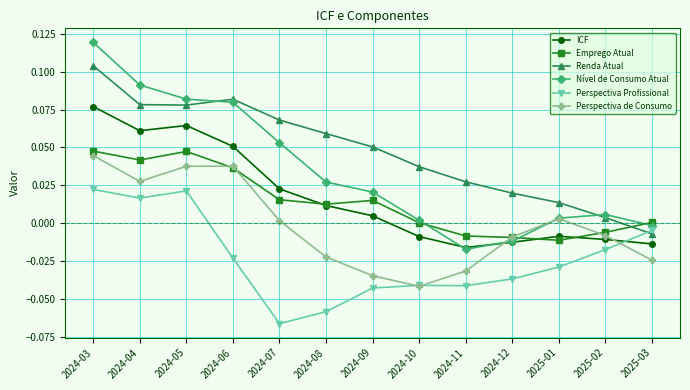

At 2024-04, list the series in order from smallest to largest.

Perspectiva Profissional, Perspectiva de Consumo, Emprego Atual, ICF, Renda Atual, Nível de Consumo Atual